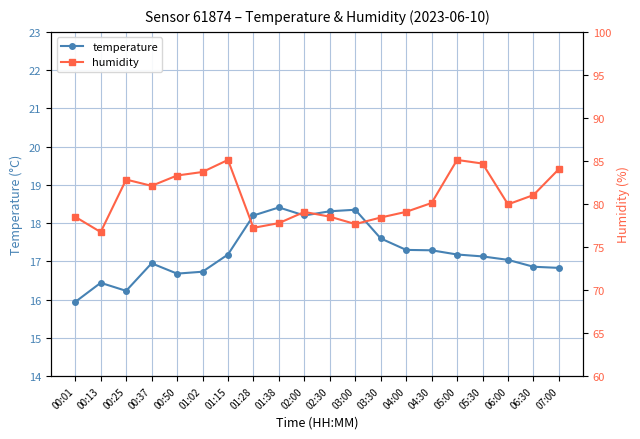

What is the difference between the second highest and minimum values in the temperature series?

2.4